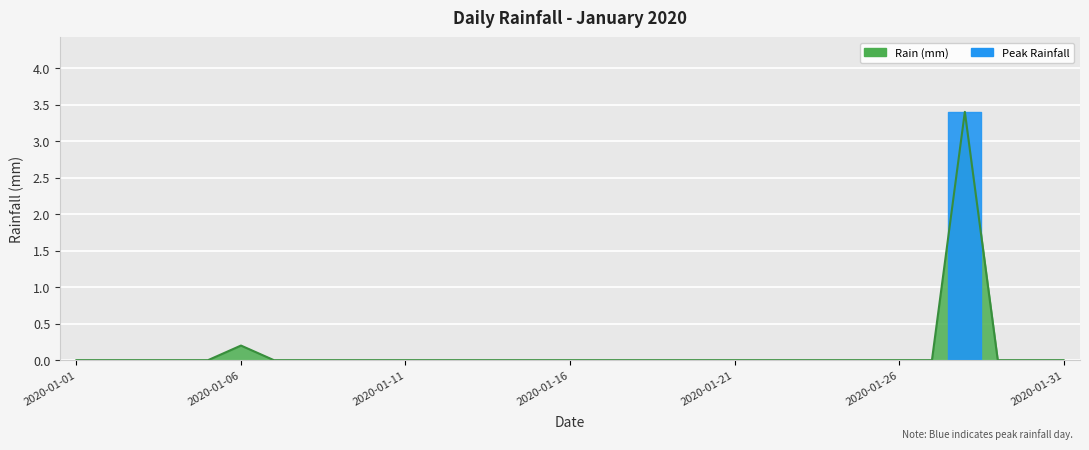

What is the greatest value displayed?

3.4